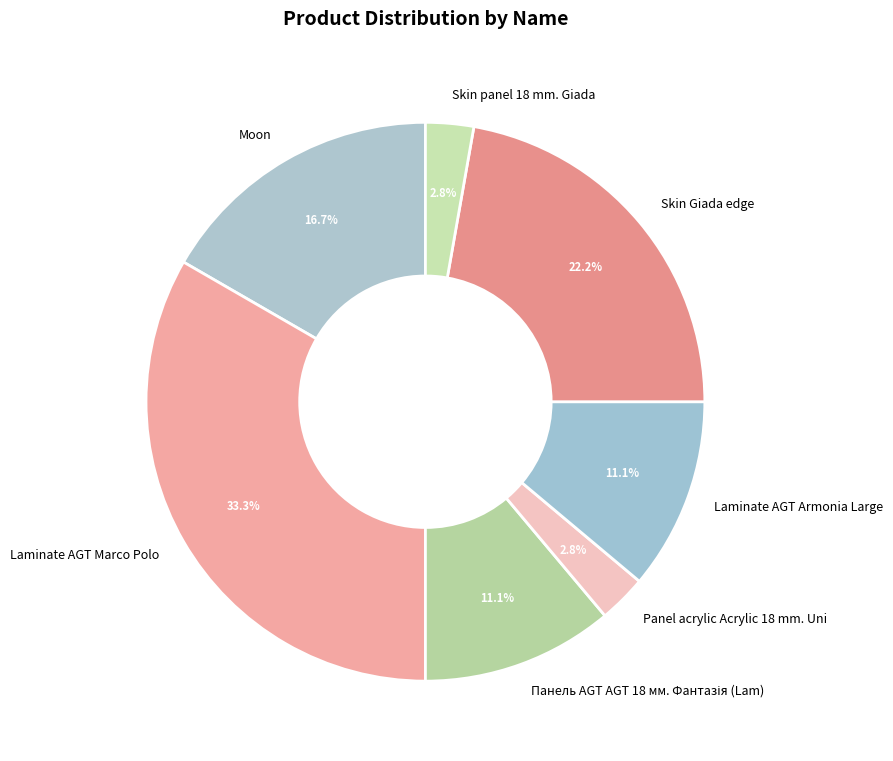

To the nearest percent, what is the average slice percentage?

14%